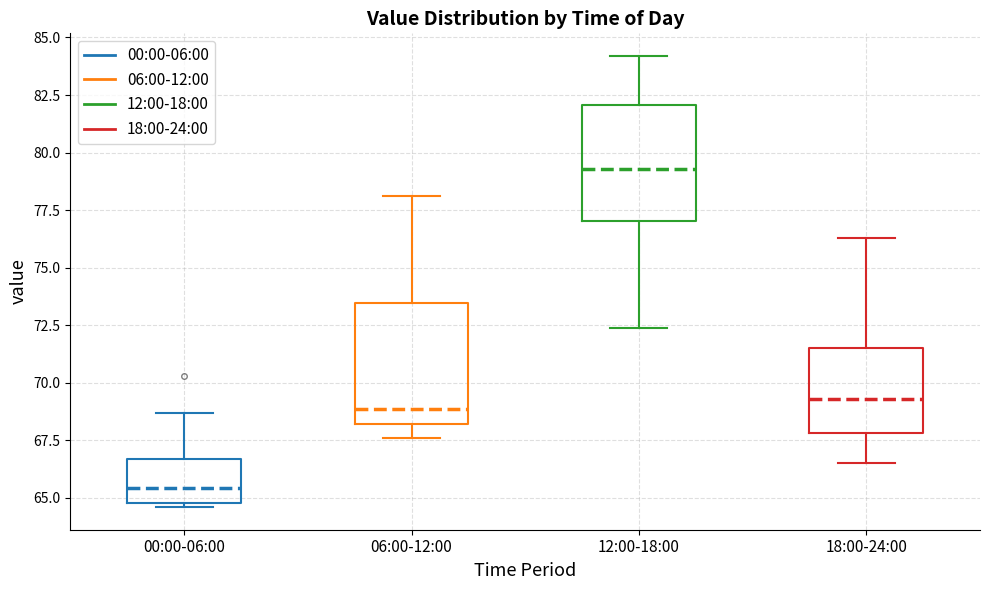

Reading left to right, read every box against the y-axis: the position of its median line, the range the box covers, and the ends of its whiskers. The values are not printed on the chart, so give them approximately, as read against the axis.

00:00-06:00: median 65.5, box 65.0 to 66.5, whiskers 64.5 to 68.5
06:00-12:00: median 69.0, box 68.0 to 73.5, whiskers 67.5 to 78.0
12:00-18:00: median 79.5, box 77.0 to 82.0, whiskers 72.5 to 84.0
18:00-24:00: median 69.5, box 68.0 to 71.5, whiskers 66.5 to 76.5